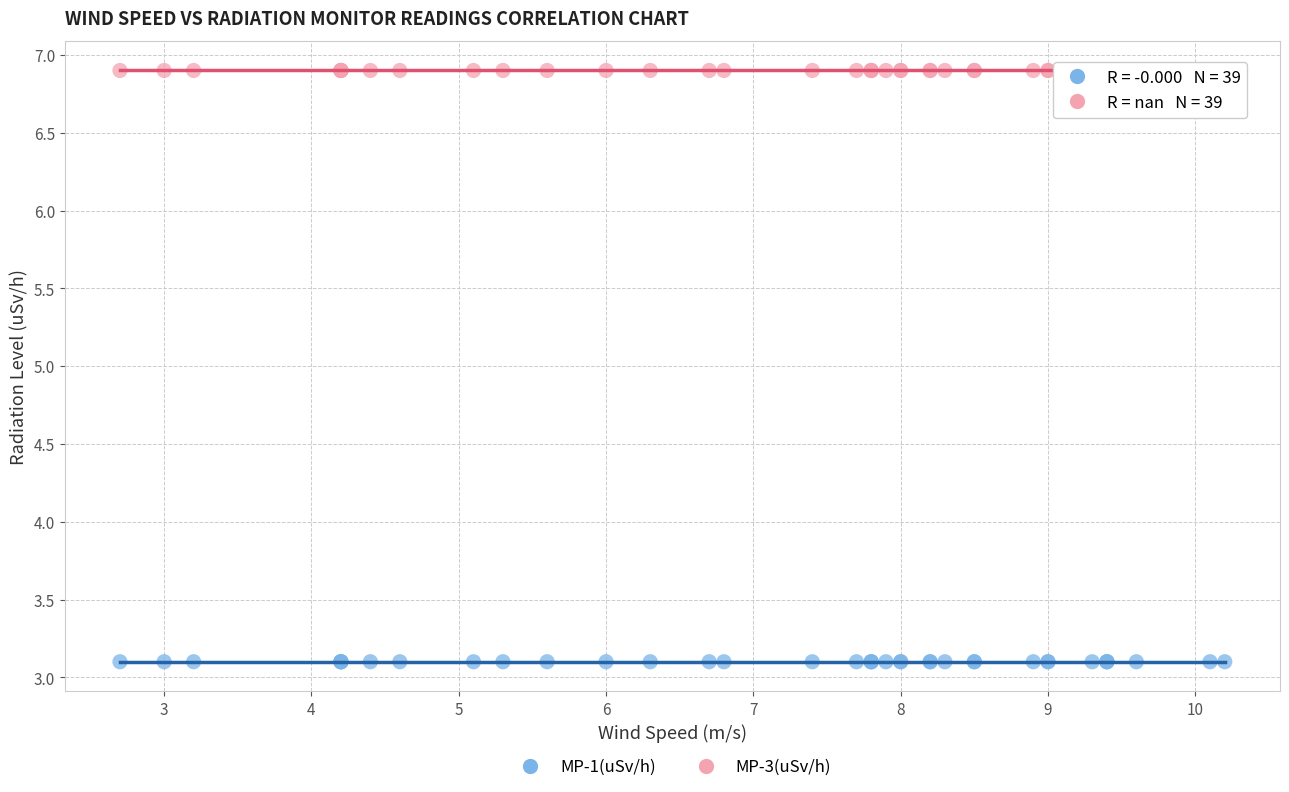

What are all the series names shown in the legend?

MP-1(uSv/h), MP-3(uSv/h)